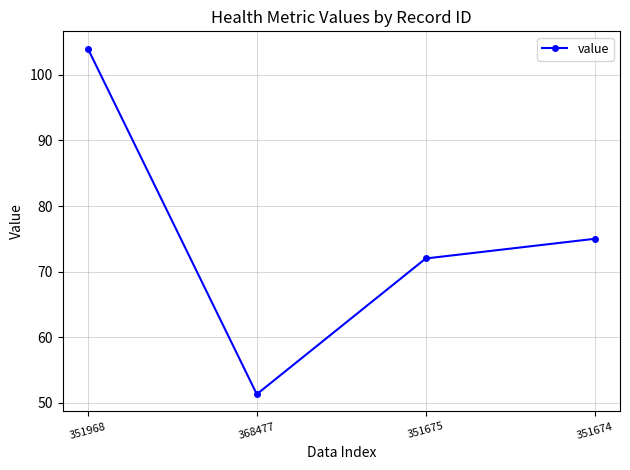

At which label does the data first exceed 75?

351968